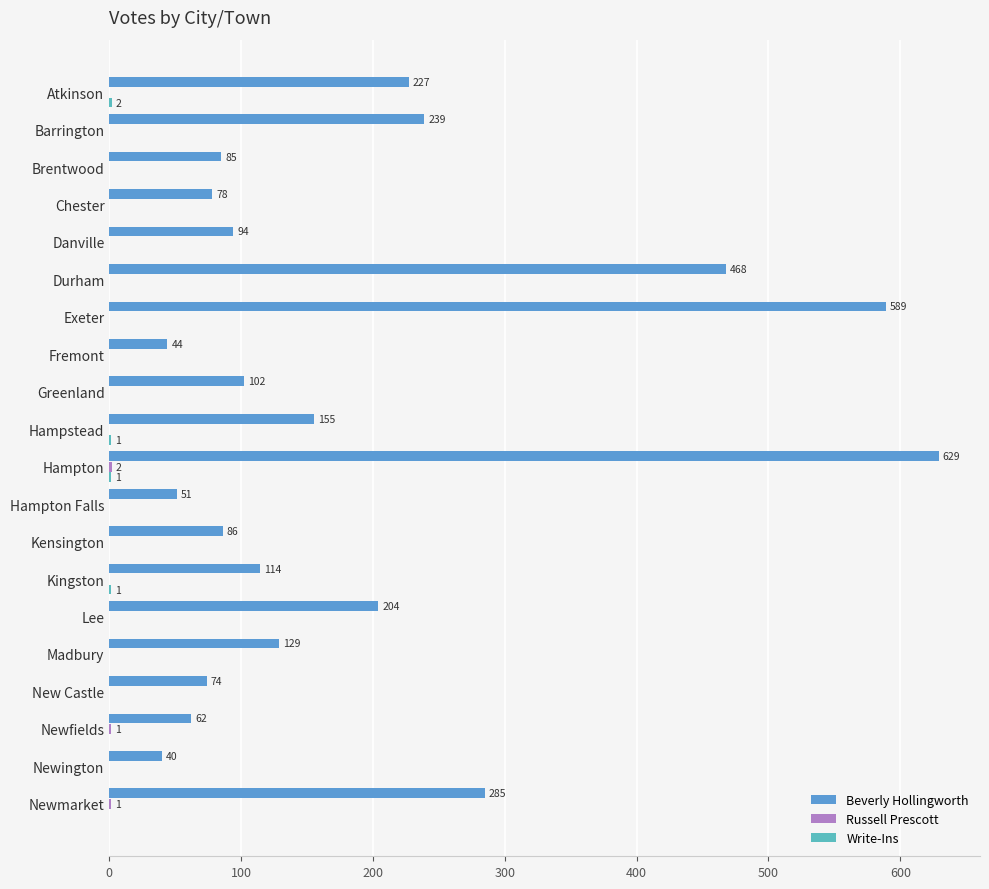

The Beverly Hollingworth series shows 285 at Newmarket. True or false?

True